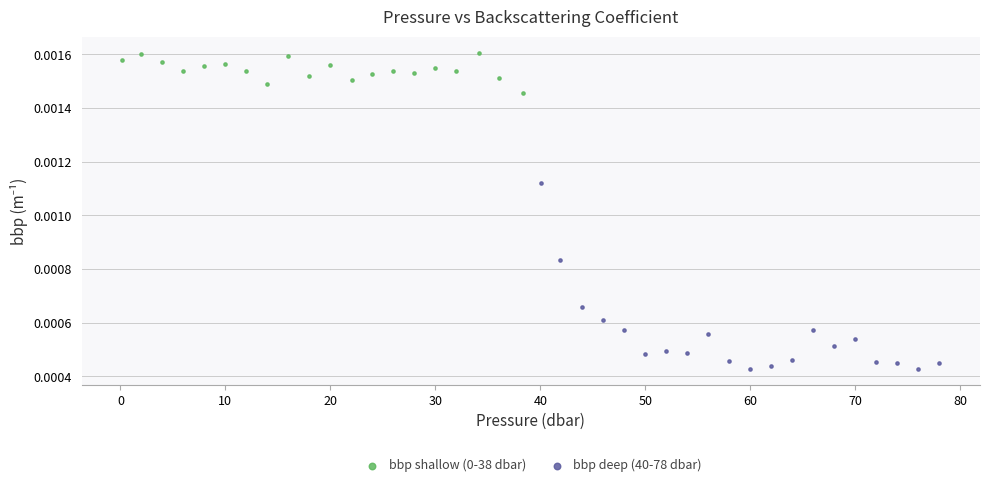

Which series has the widest spread of Y values?

bbp deep (40-78 dbar)